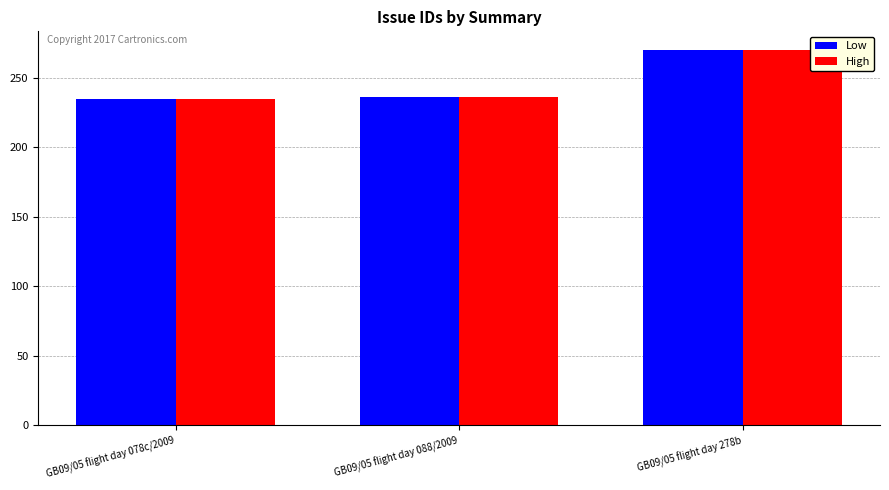

What is the label of the 3rd bar from the left?

GB09/05 flight day 278b